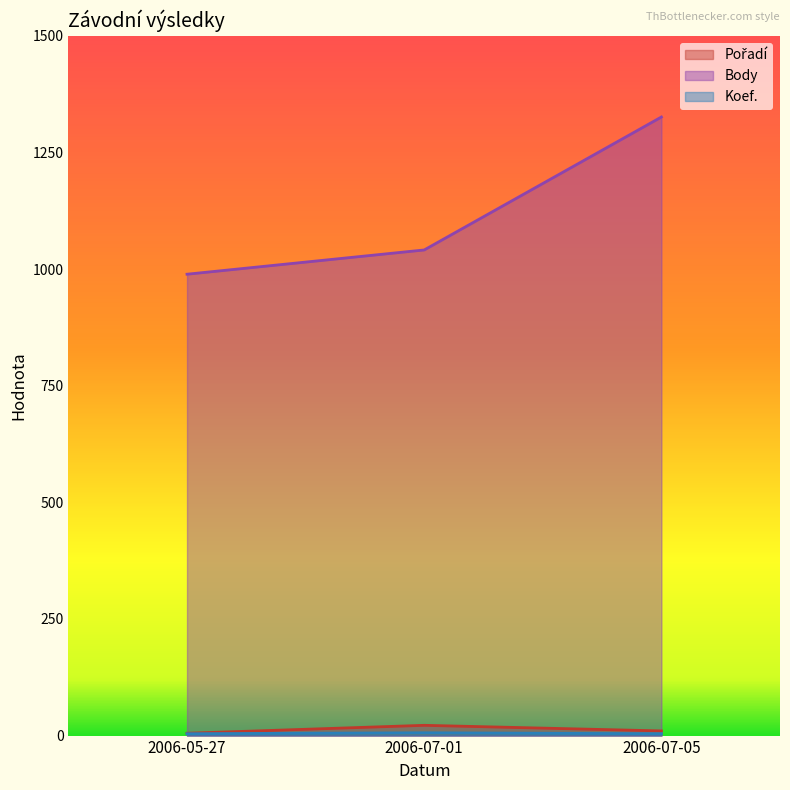

What are all the series names shown in the legend?

Pořadí, Body, Koef.